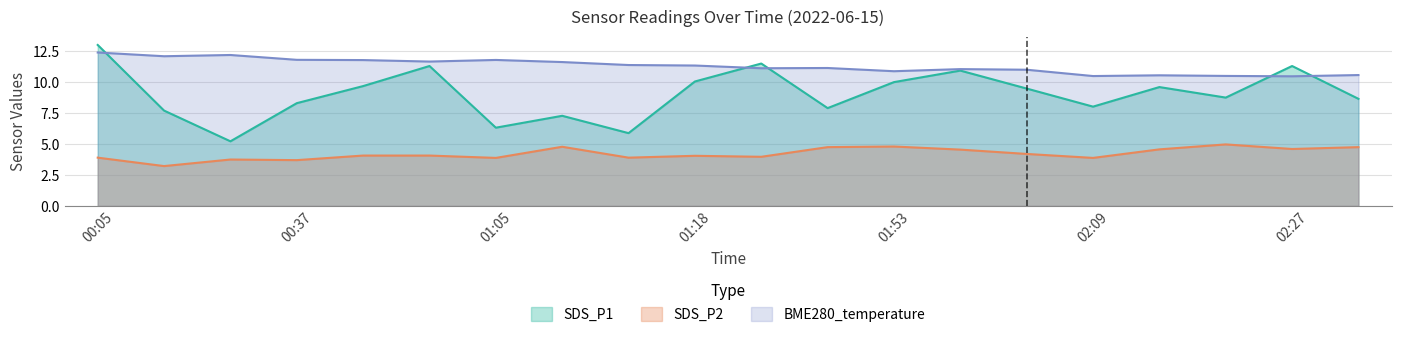

True or false: SDS_P2 and SDS_P1 cross at least once.

False